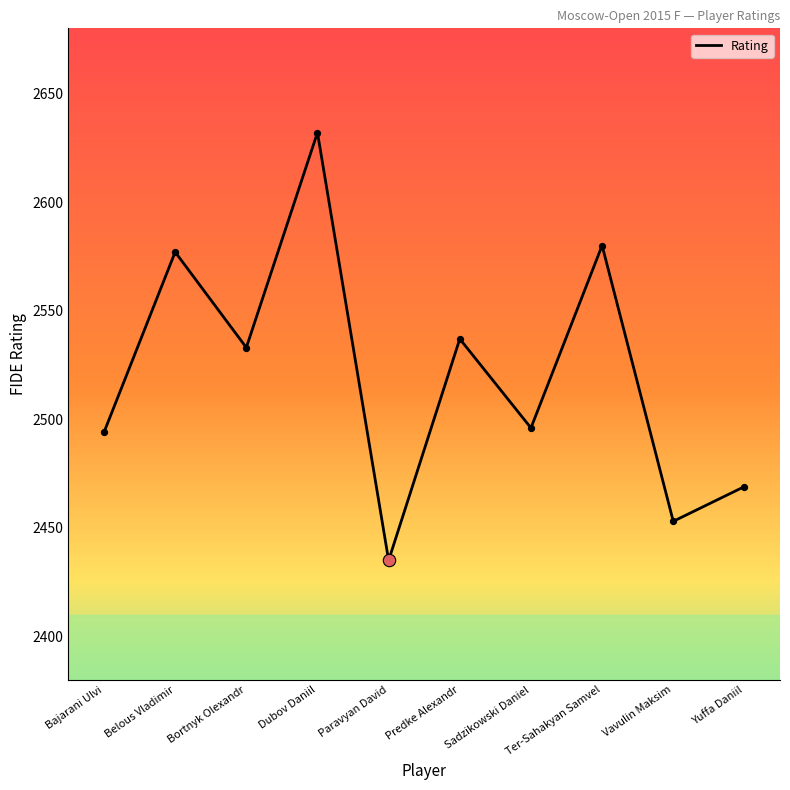

What is the change in value from Bortnyk Olexandr to Sadzikowski Daniel?

-37